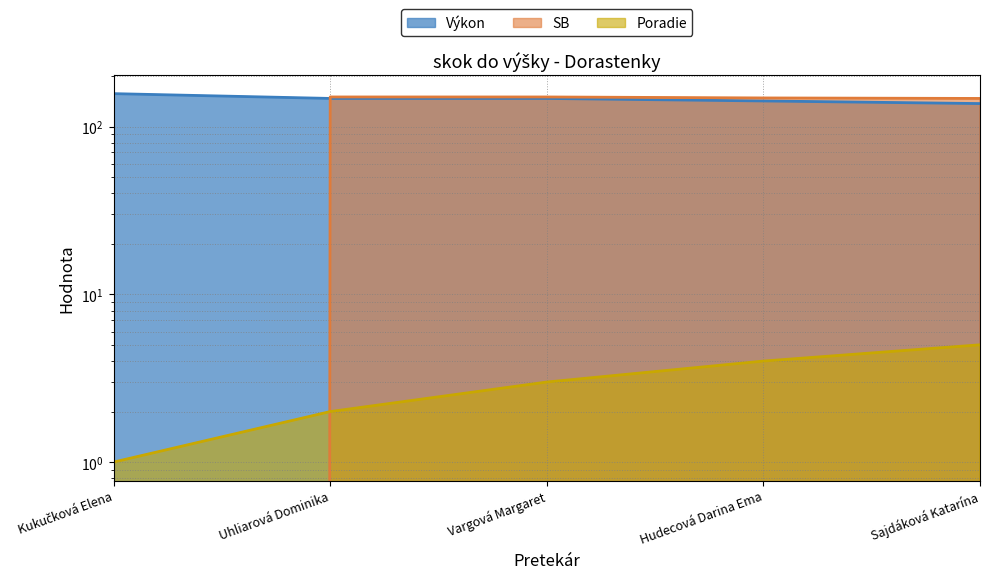

Is the value of SB at Sajdáková Katarína greater than the value of Výkon at Vargová Margaret?

No